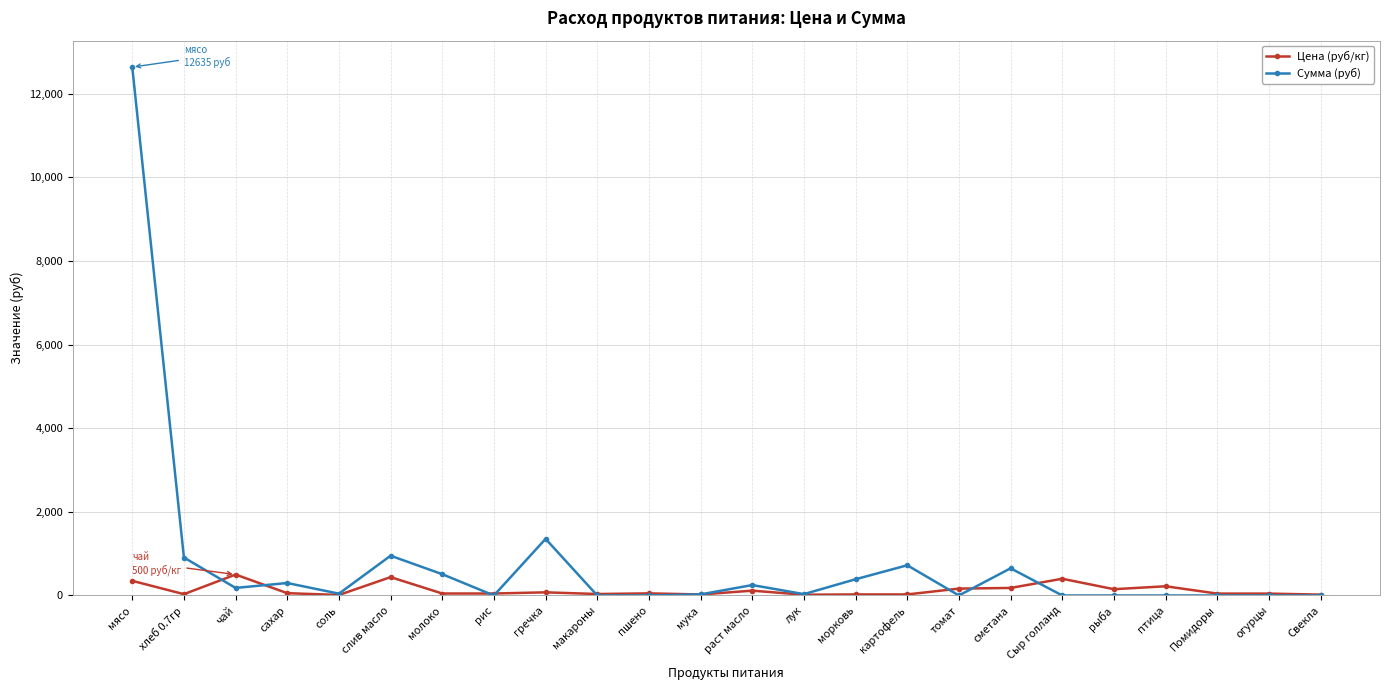

What is the maximum value for Цена (руб/кг)?

500.0